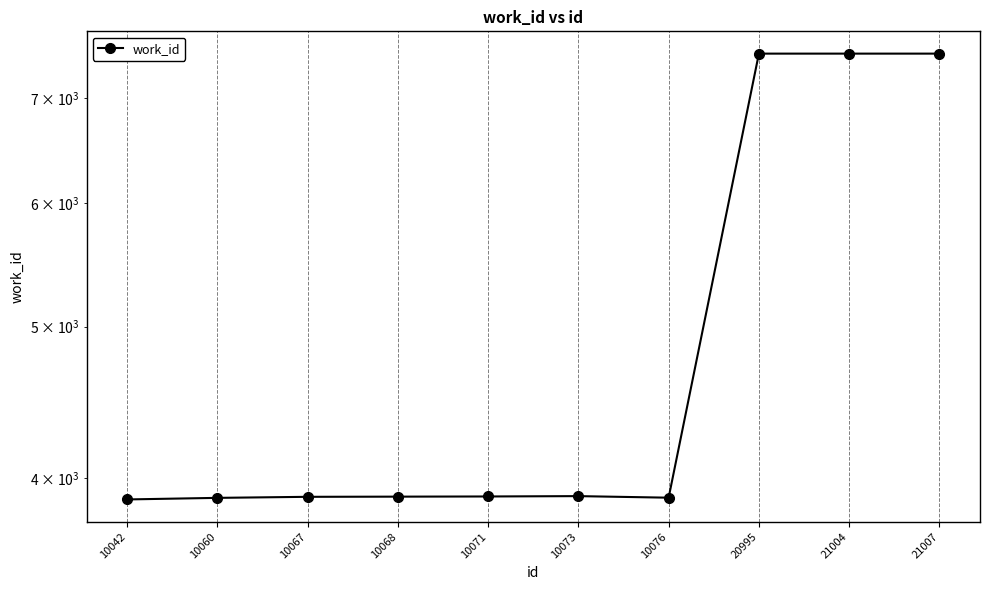

What is the ratio of the value at 10071 to the value at 21004?

0.5